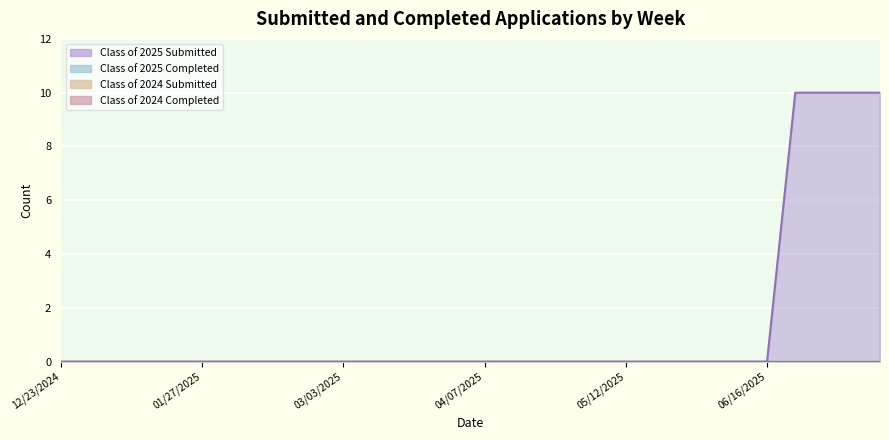

Which has a higher value, 02/24/2025 or 02/03/2025?

02/24/2025